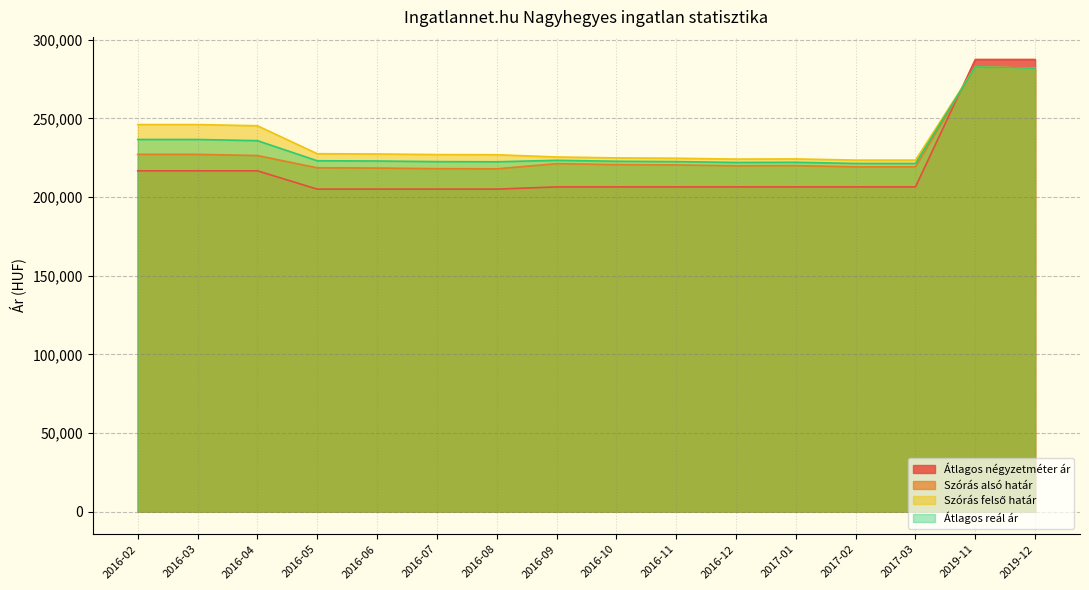

What is the label of the 16th point from the right?

2016-02